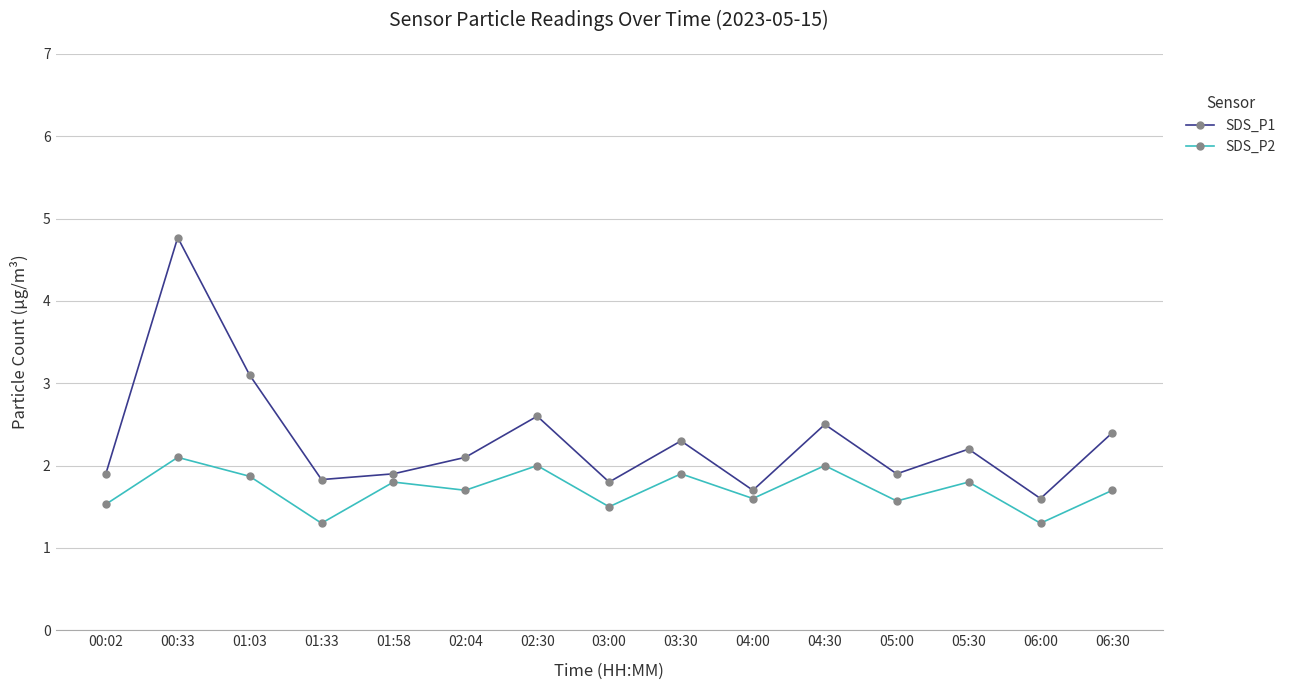

What is the sum of the SDS_P2 values at 06:30 and 03:00?

3.2